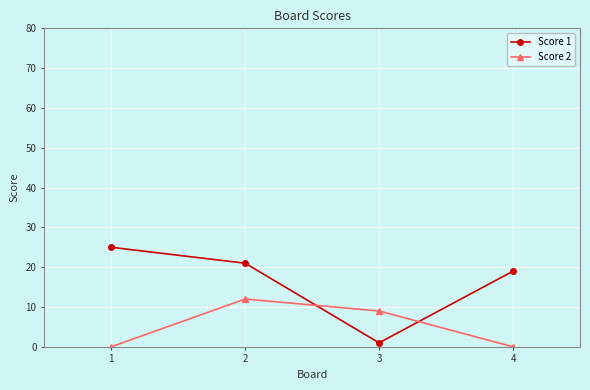

Does the chart display data point markers on the line(s)?

Yes